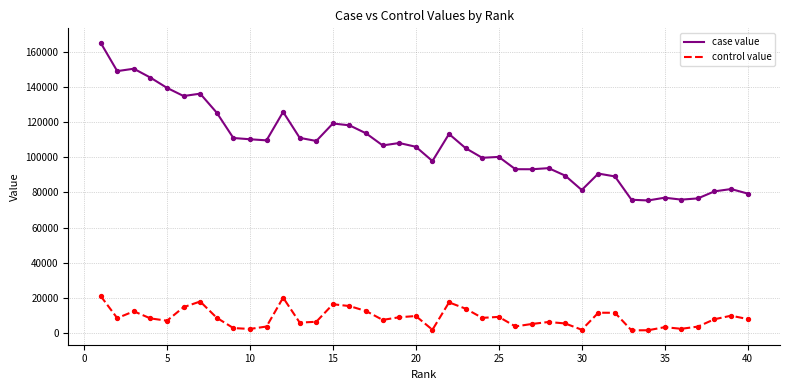

Which series has the widest spread of values?

case value